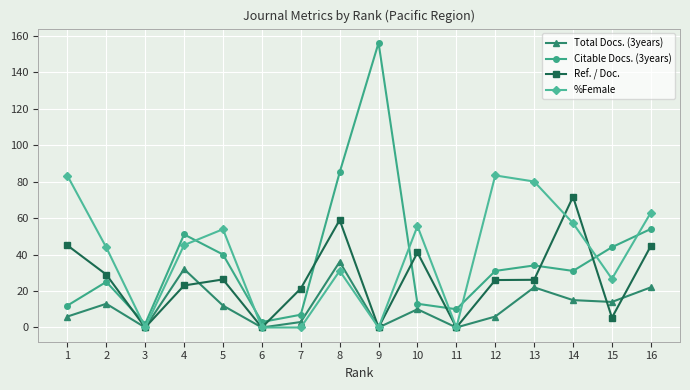

True or false: Ref. / Doc. and Total Docs. (3years) intersect in this chart.

True